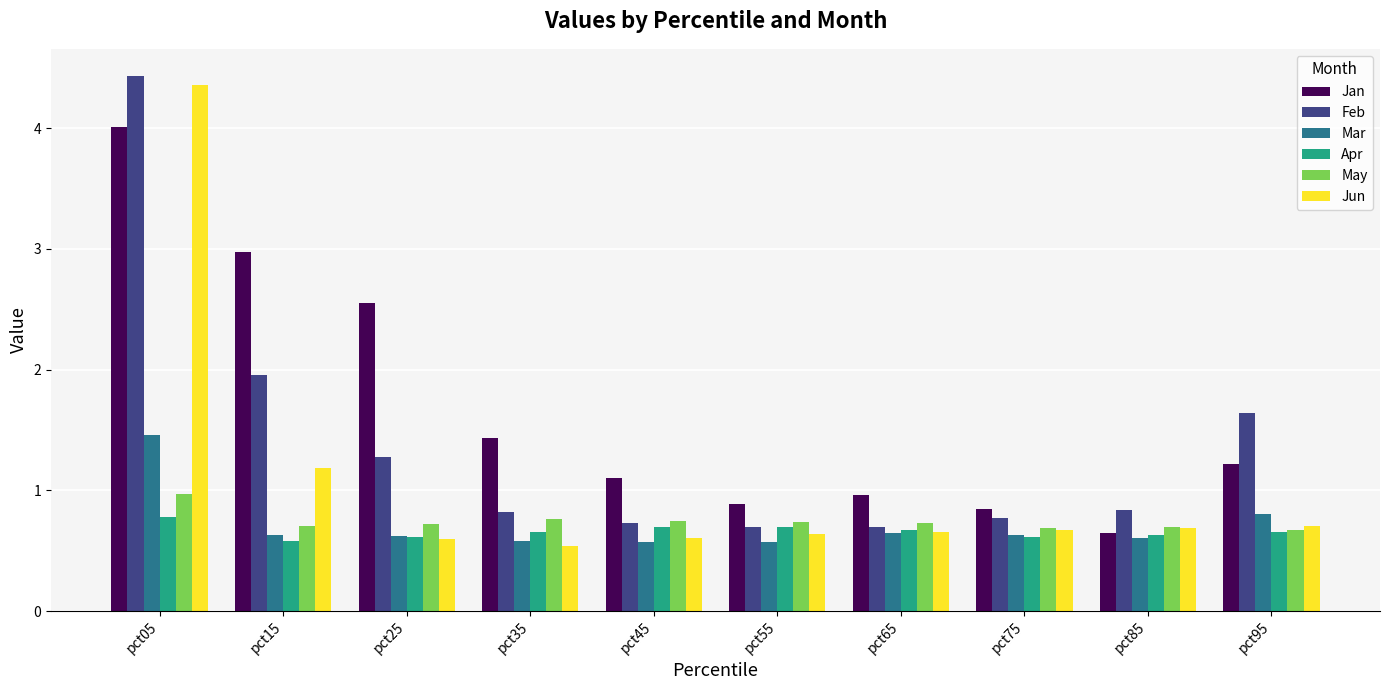

At which category does the chart reach its peak across all series?

pct05